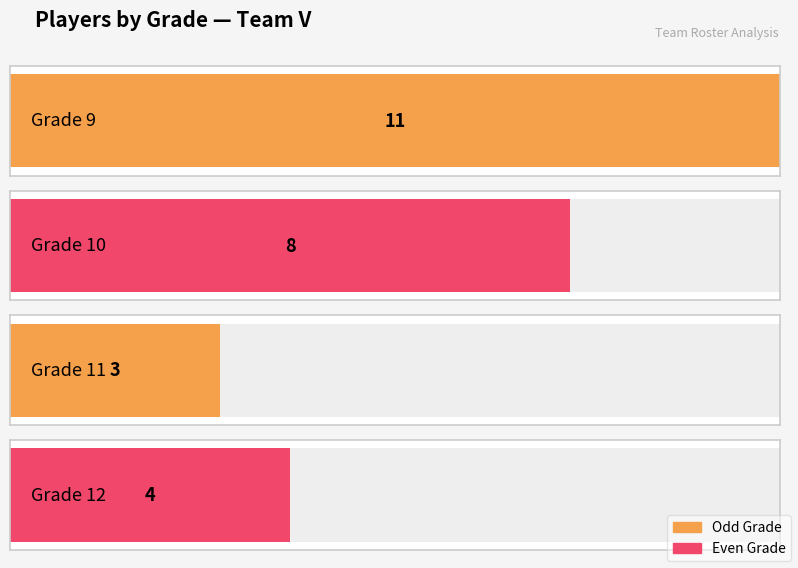

How many bars are there in total?

4